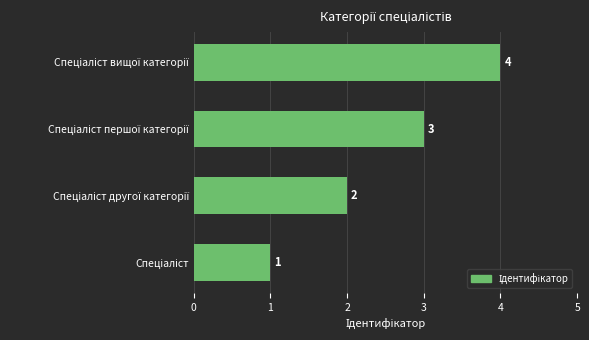

How many bars are there in total?

4